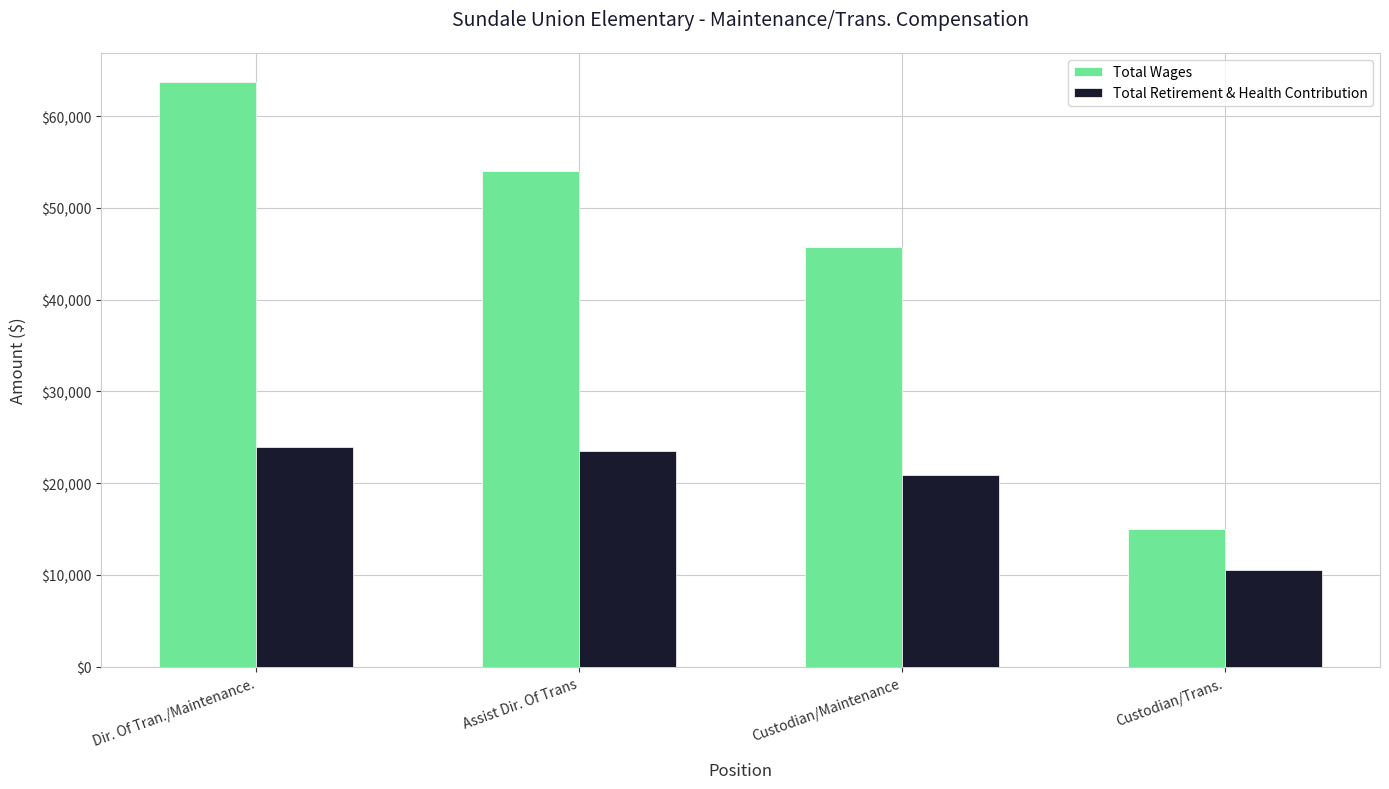

At which category is the sum across all series the highest?

Dir. Of Tran./Maintenance.